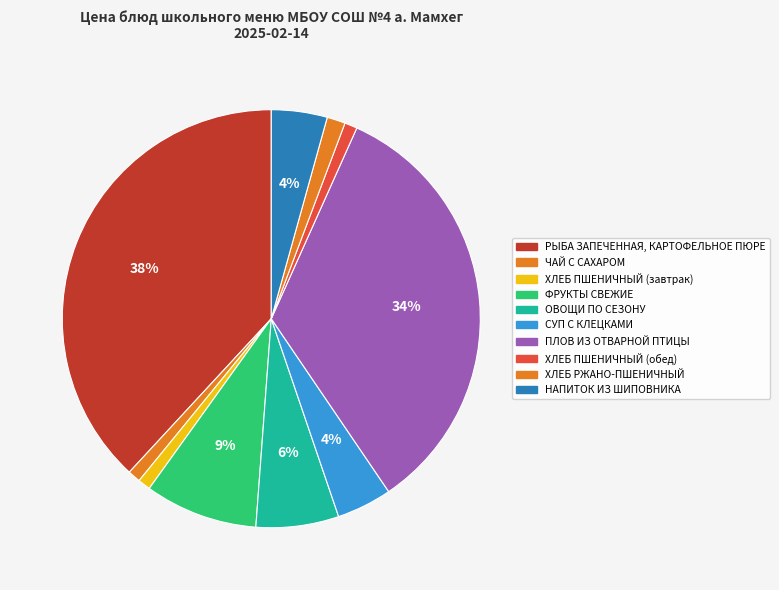

To the nearest percent, what percentage of the pie is ХЛЕБ РЖАНО-ПШЕНИЧНЫЙ?

1%